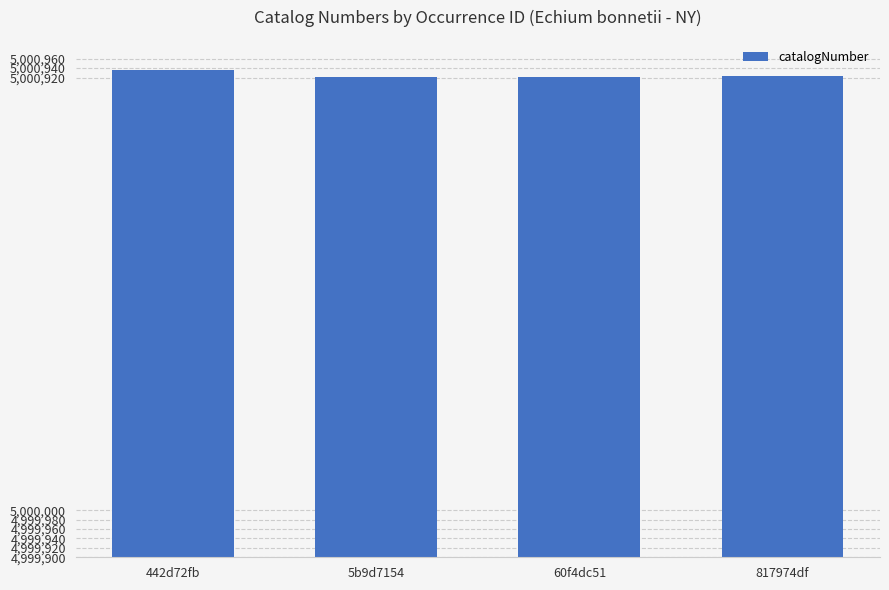

What is the approximate value at 442d72fb, to the nearest 5?

5000935